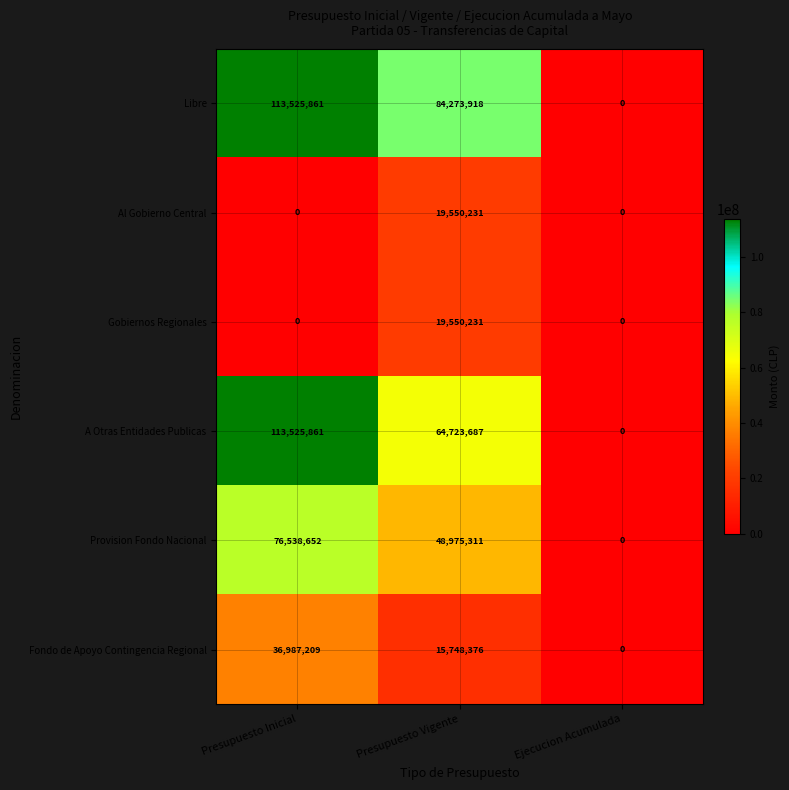

What is the sum of the A Otras Entidades Publicas values at Presupuesto Vigente and Ejecucion Acumulada?

64723687